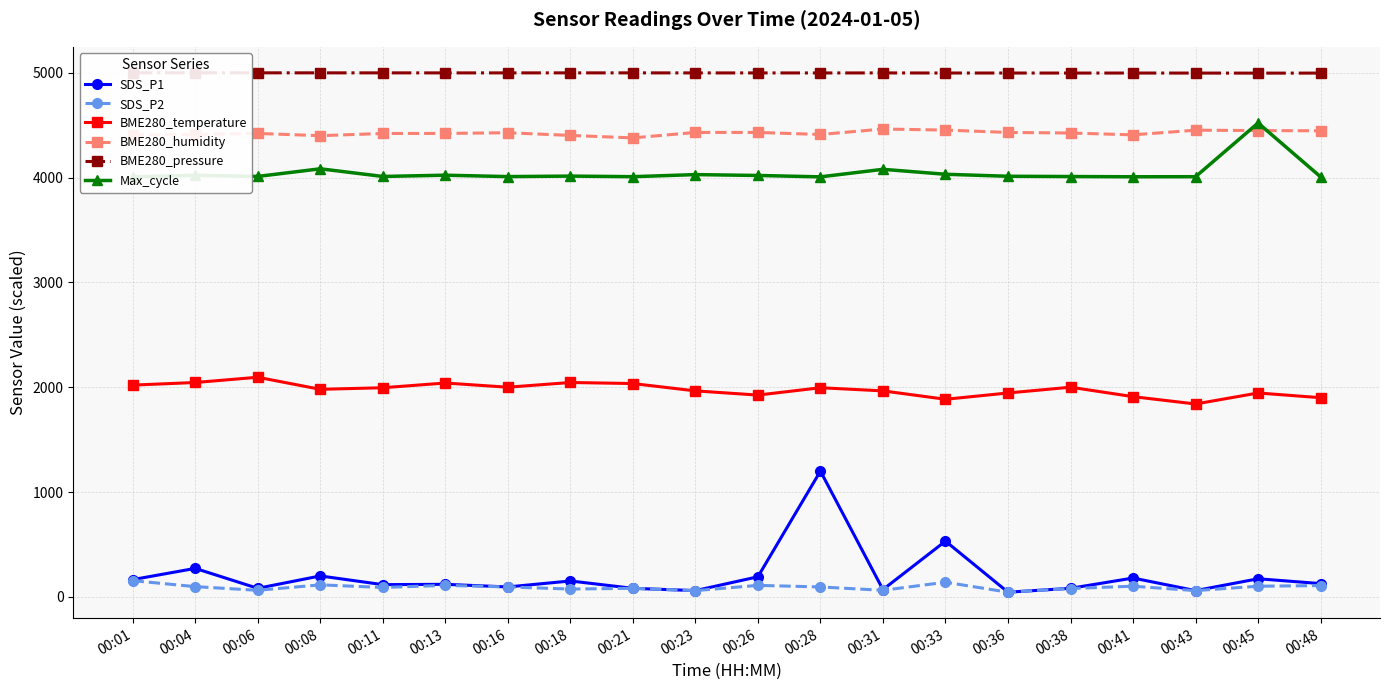

At which label does SDS_P1 reach its minimum?

00:36